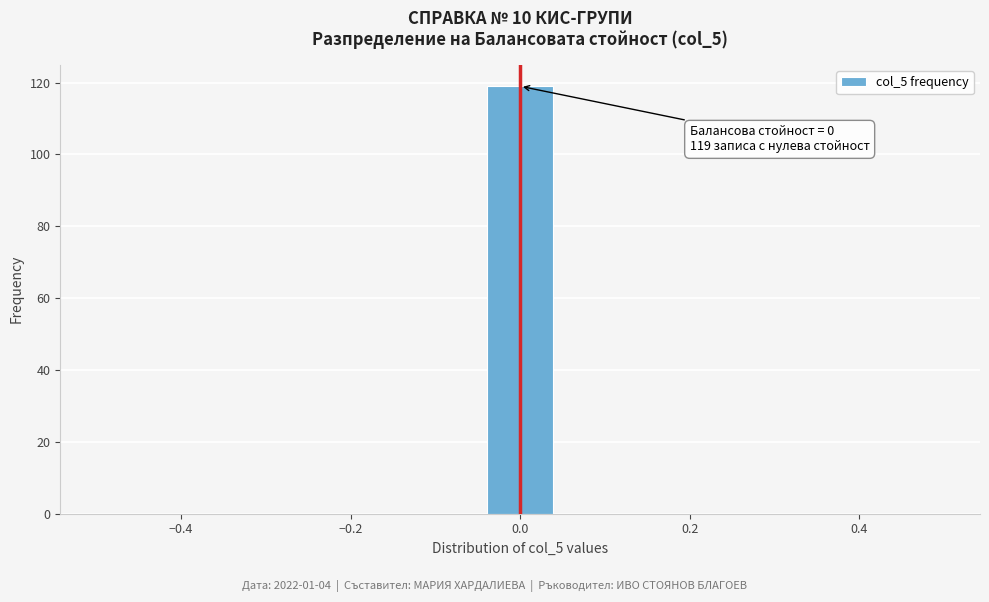

Which range on the x-axis has the tallest bar?

-0.04 to 0.04